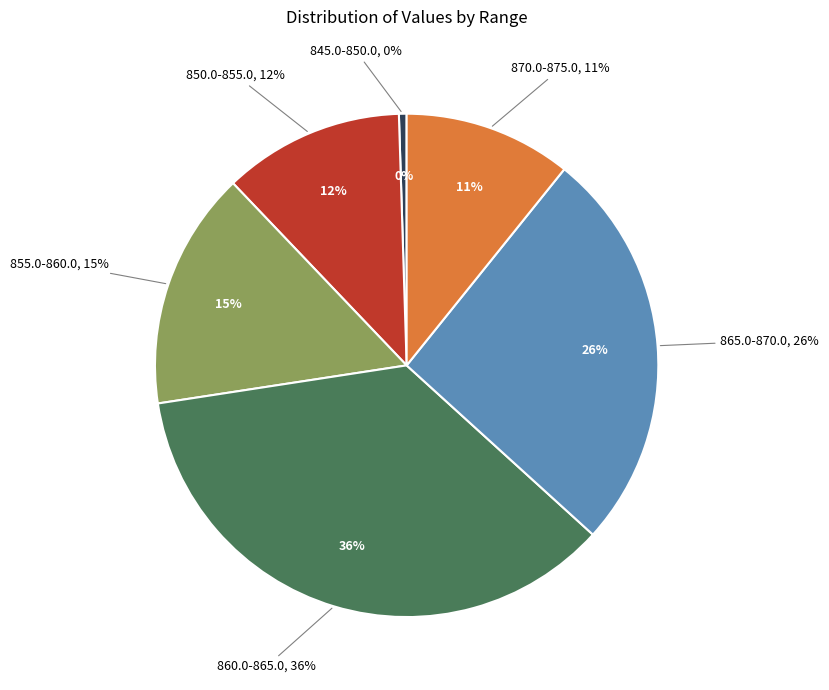

True or false: 870.0-875.0 accounts for 11% of the total.

True